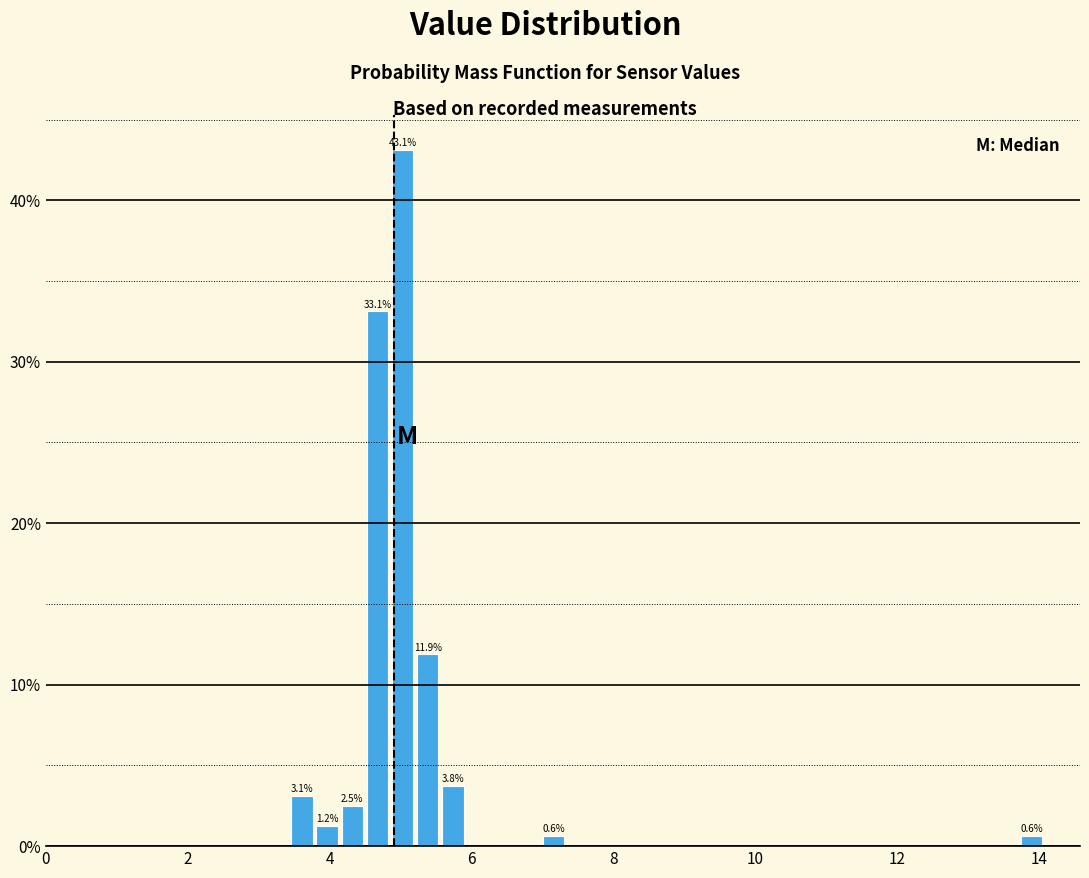

Read against the x-axis, roughly where is the centre of the tallest bar?

5.0